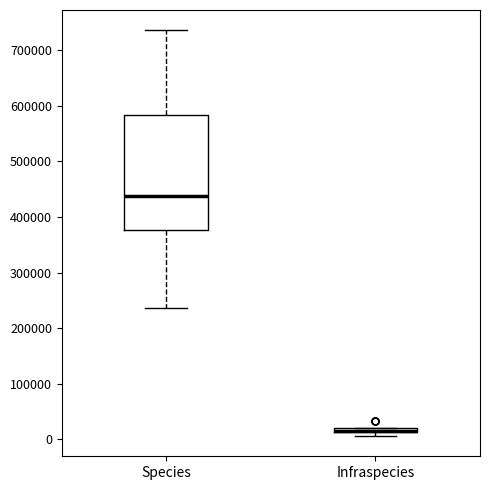

Where does the lower whisker of the box for Species end on the y-axis? The values are not printed on the chart, so give them approximately, as read against the axis.

240000